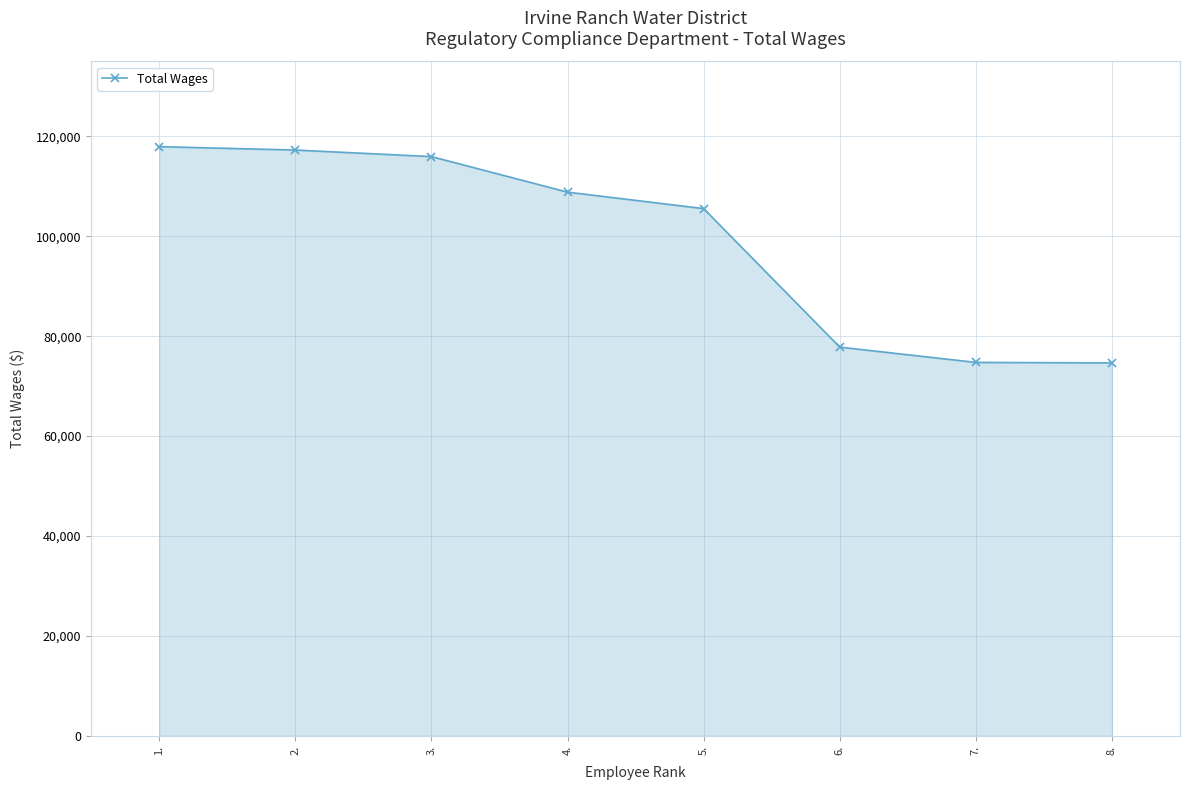

Is it true that the value at 6. is 77812?

True